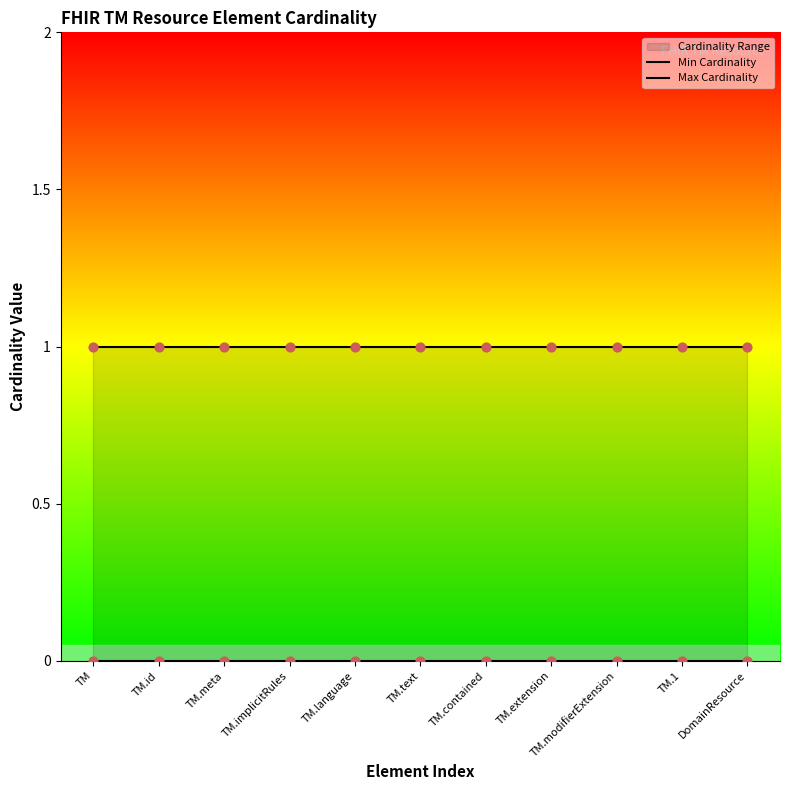

At how many categories does at least one series exceed 0?

11